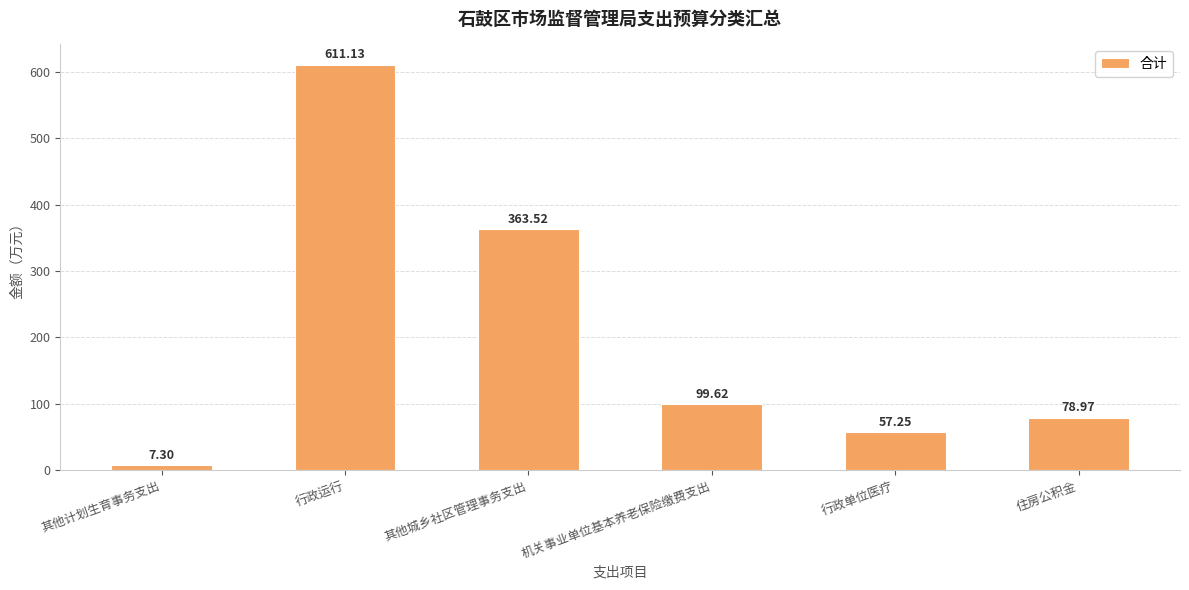

Count the number of values greater than 99.

3